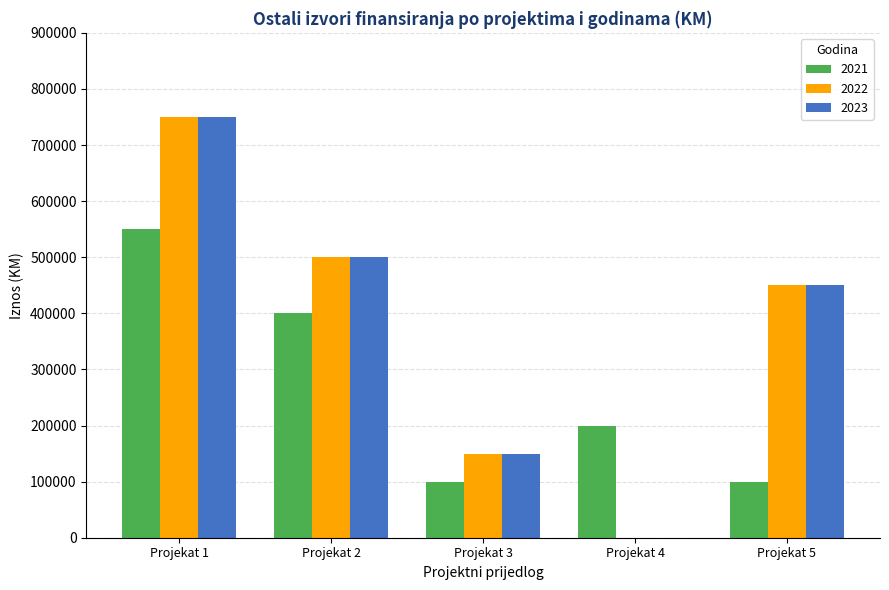

The value of 2021 at Projekat 3 is 56485. True or false?

False